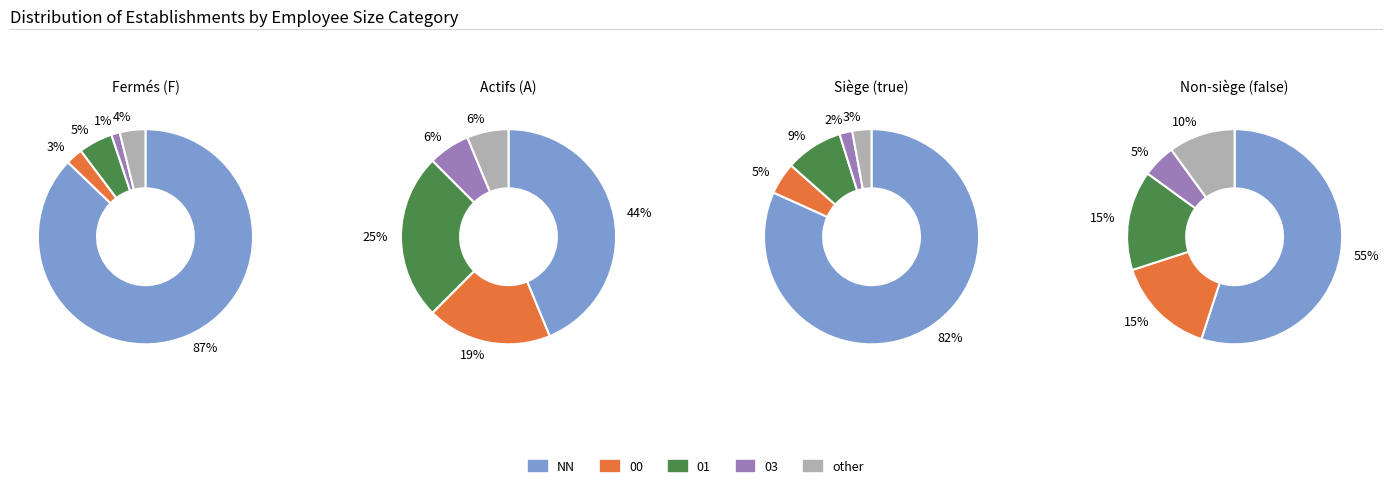

What is the ratio of the value at 01 to the value at 00?

1.5